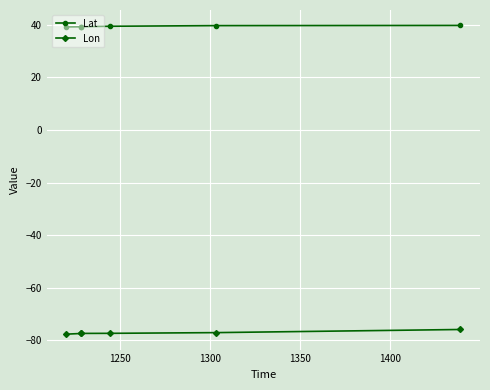

What is the difference between the maximum and minimum values in the Lon series?

1.8